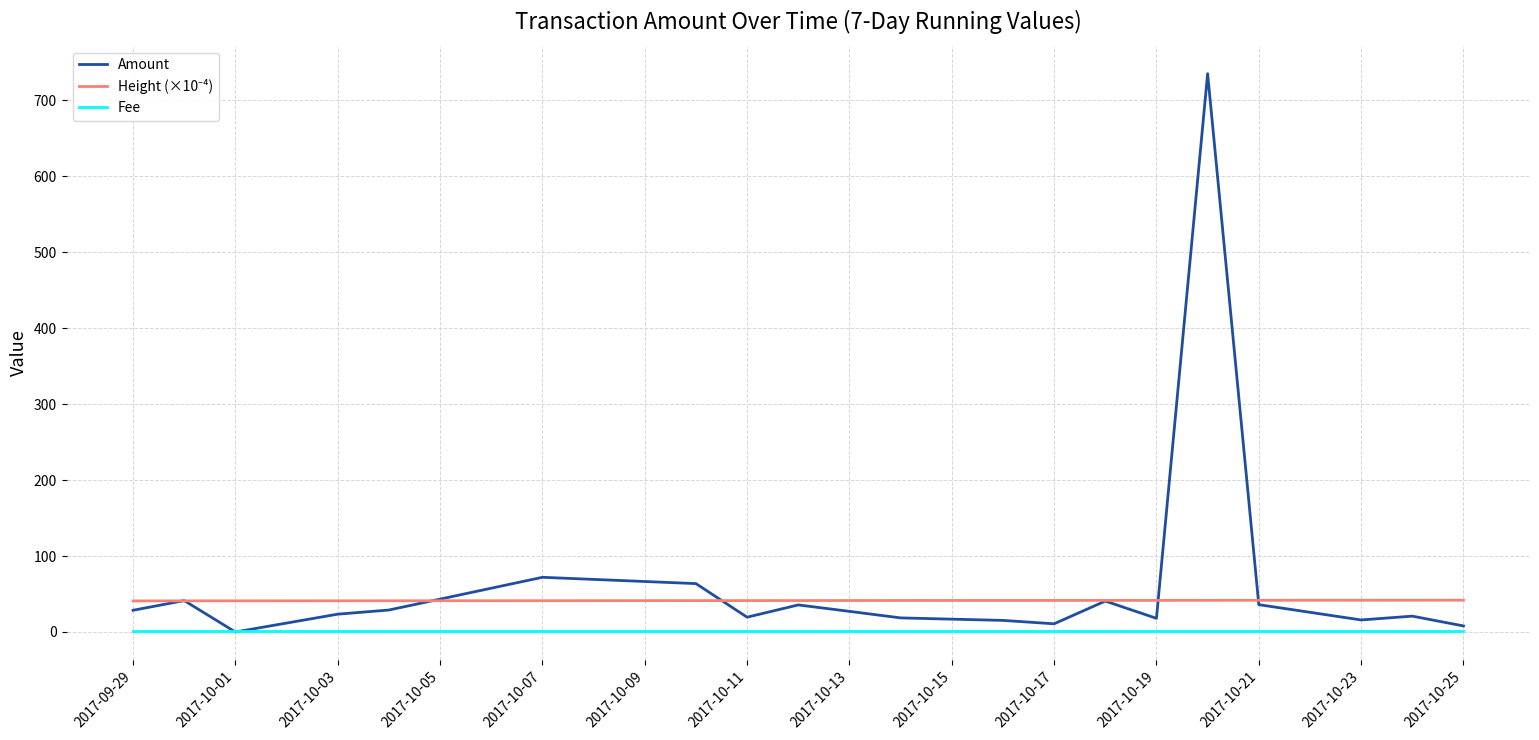

True or false: Fee has more than 0 points higher than both neighbors.

False